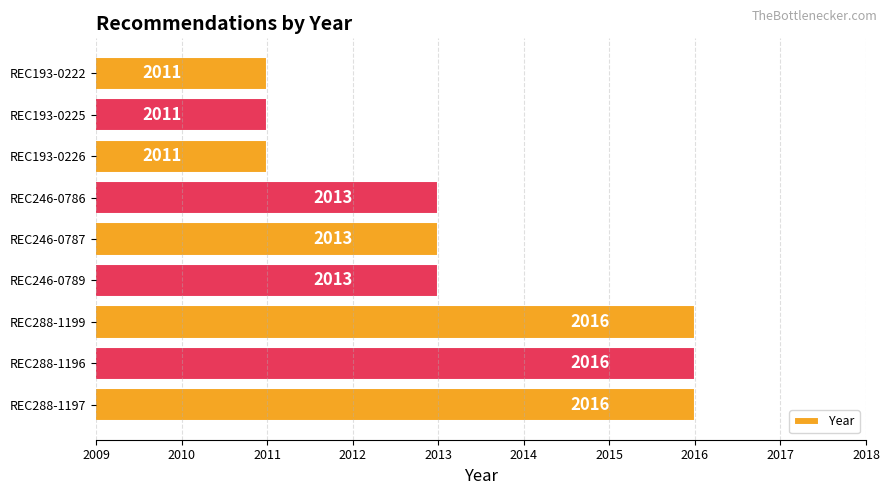

What is the sum of all values?

18120